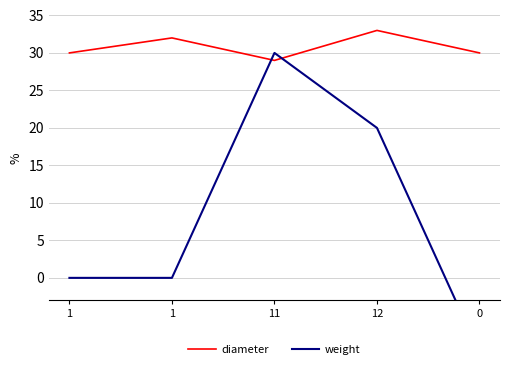

Which series has the widest spread of values?

weight